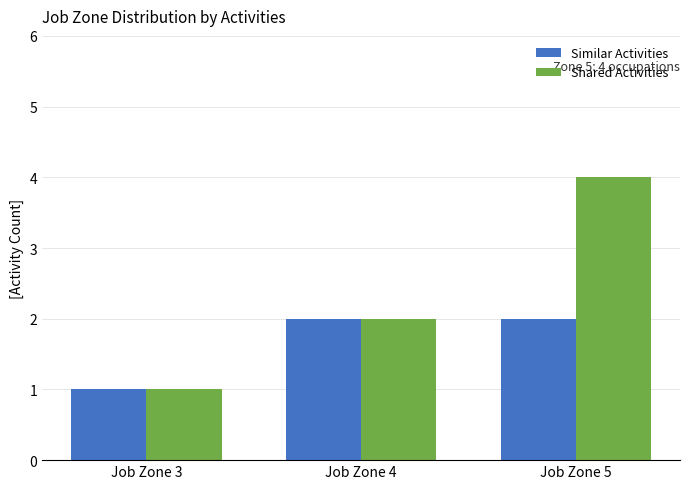

What is the value of the Shared Activities bar at the 1st from the left?

1